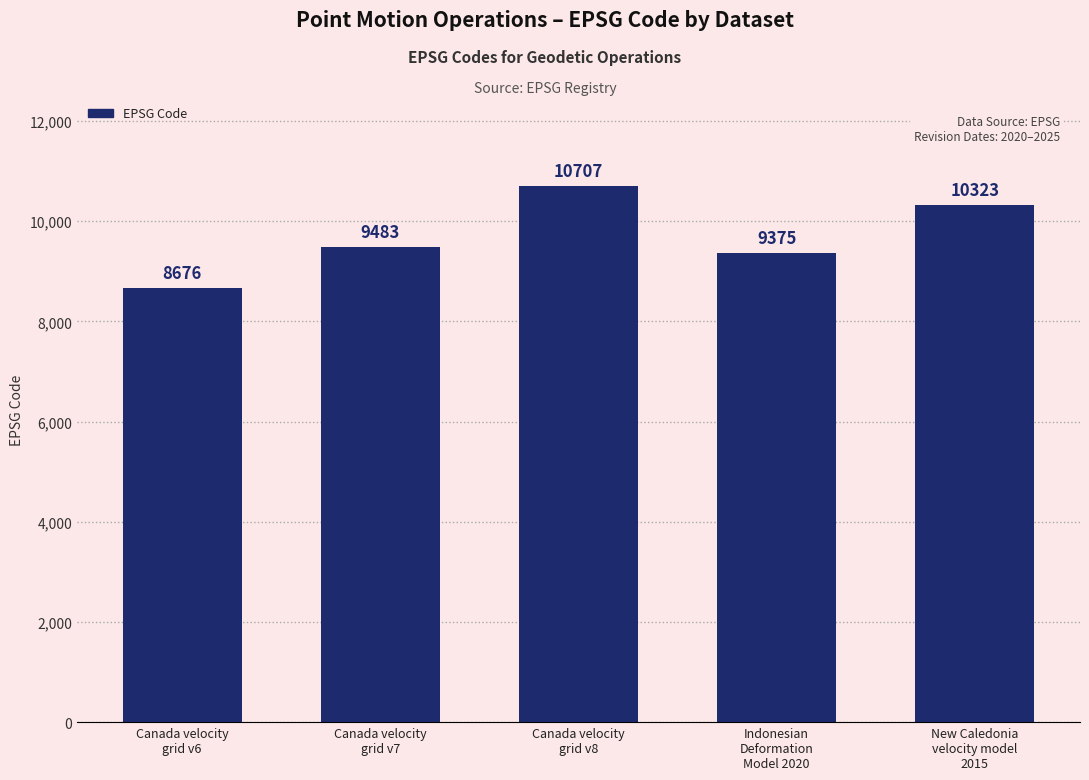

What is the average value?

9713